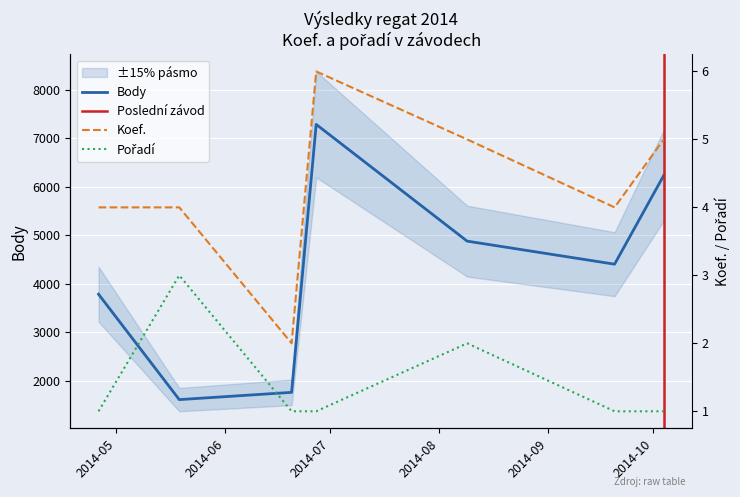

What is the value of the Pořadí point at the 4th from the left?

1